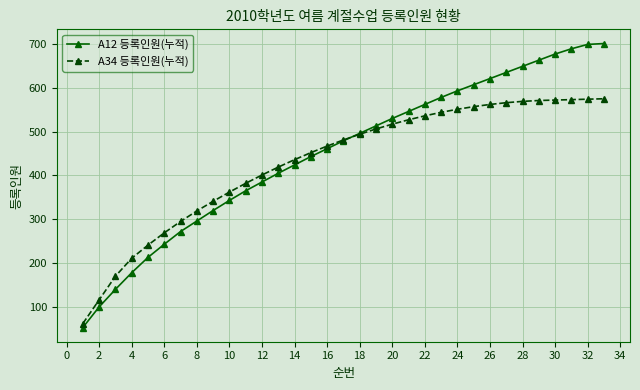

How many distinct data groups are displayed?

2